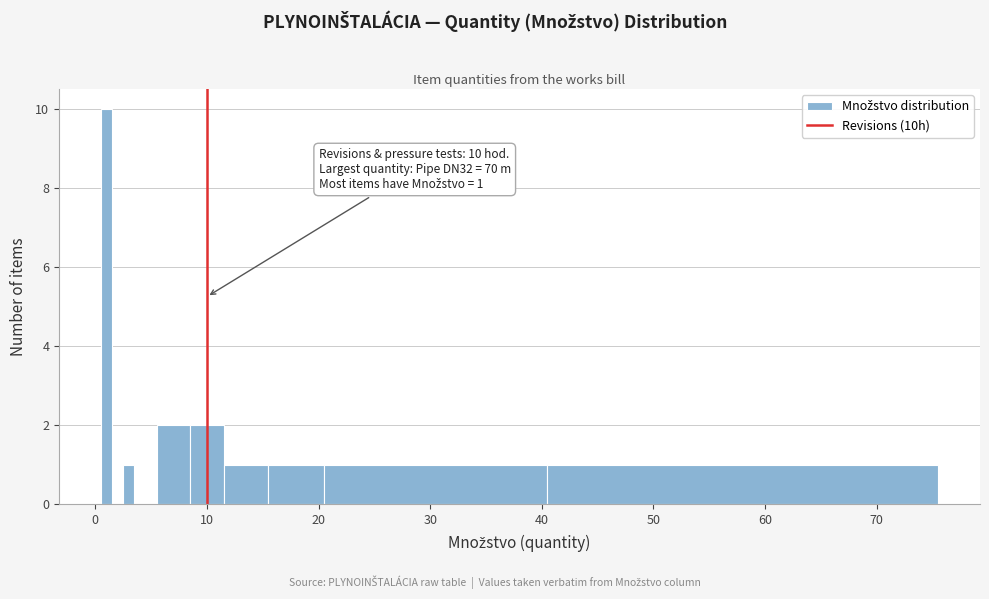

Read against the x-axis, roughly where is the centre of the tallest bar?

1